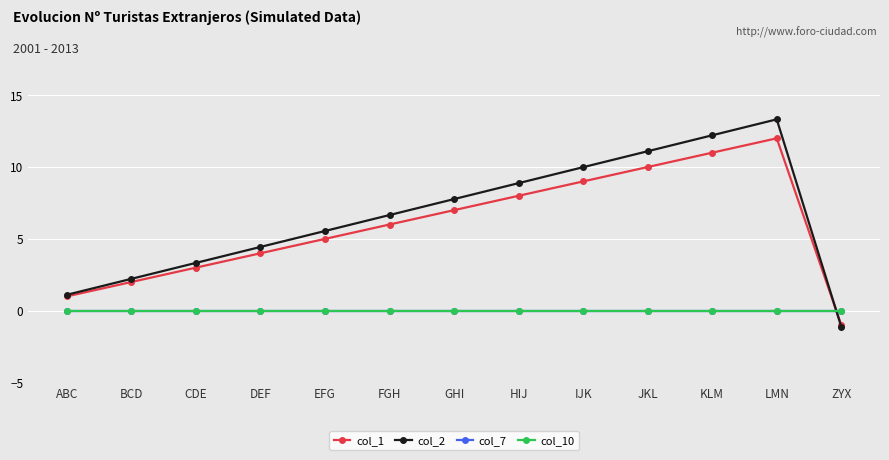

What position from the right is ABC?

13